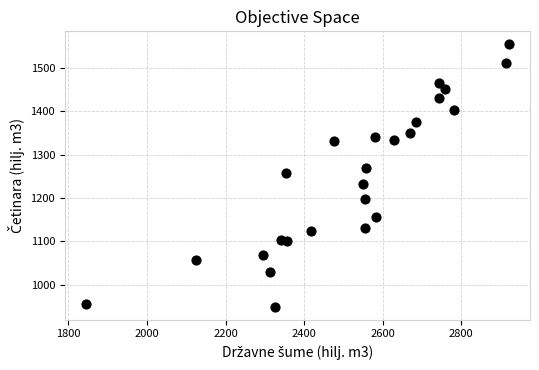

What is the range of Y values (max minus min)?

606